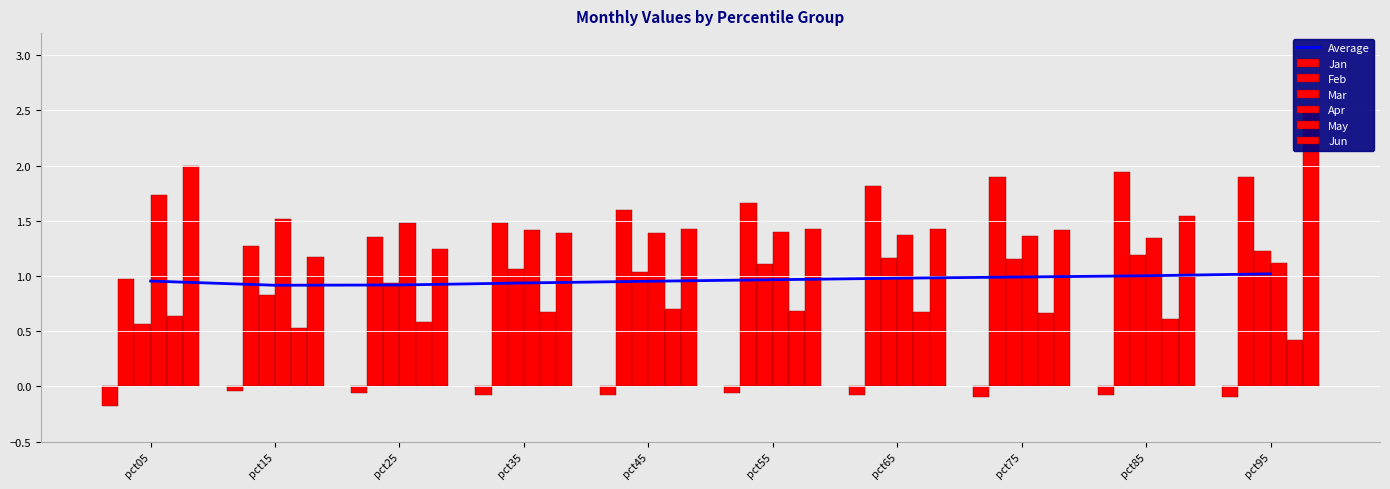

List the labels in order of May value, largest first.

pct45, pct55, pct65, pct35, pct75, pct05, pct85, pct25, pct15, pct95